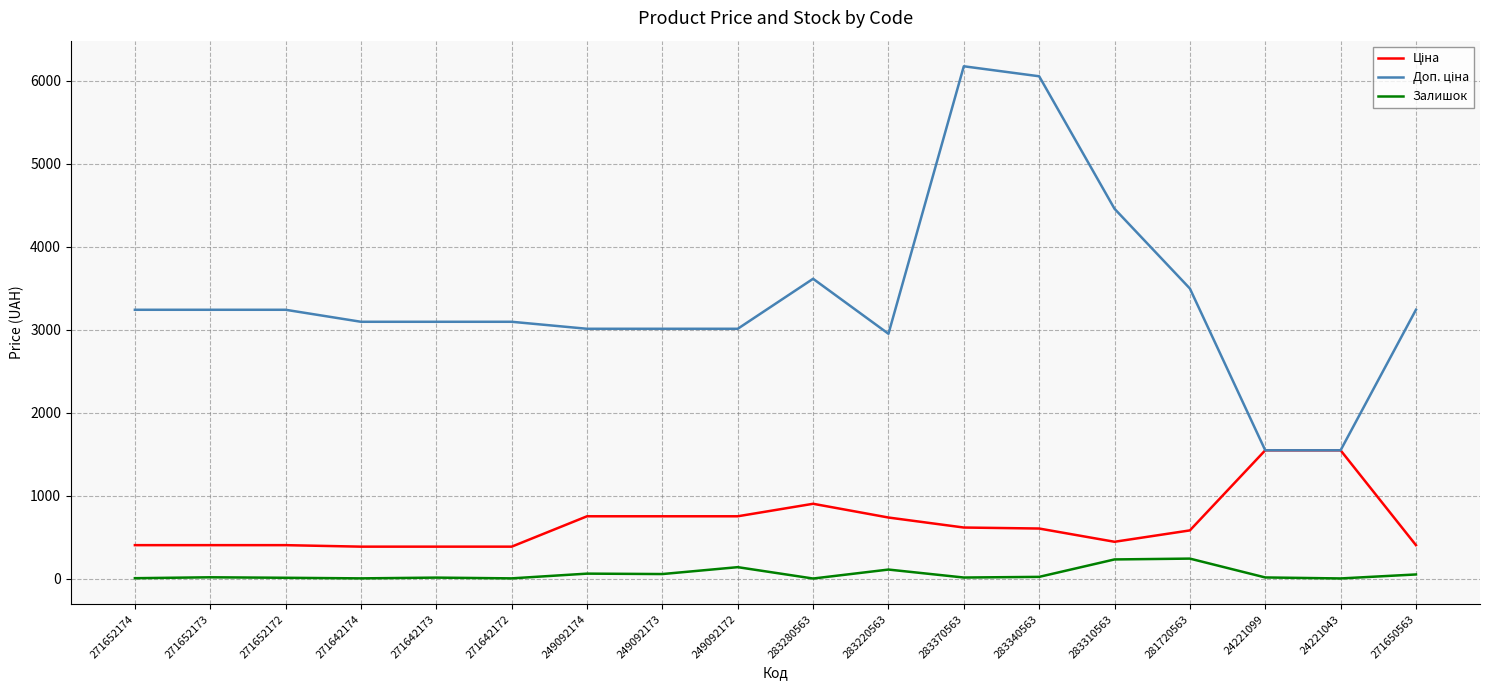

The Залишок series shows 3.0 at 283280563. True or false?

True